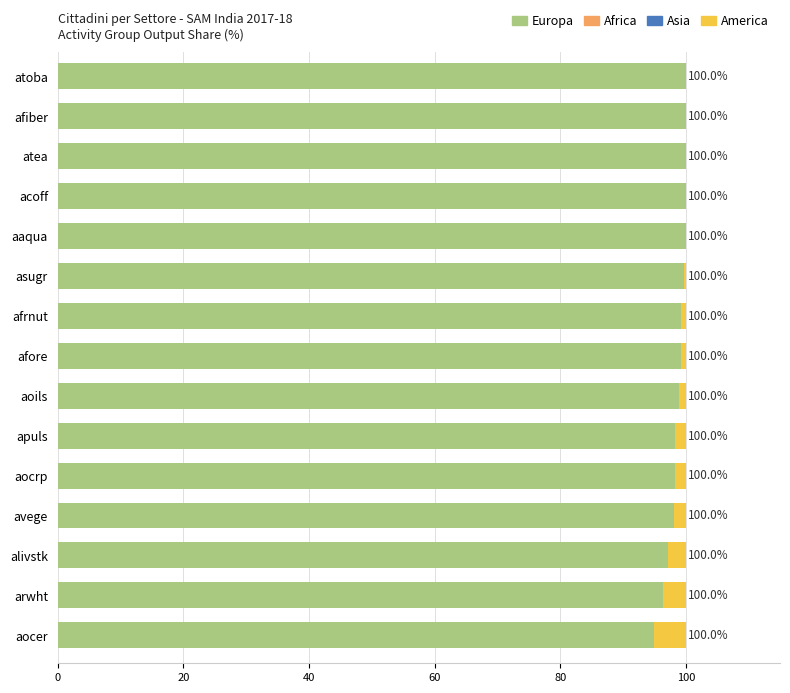

At which label is Europa closest to 97?

alivstk